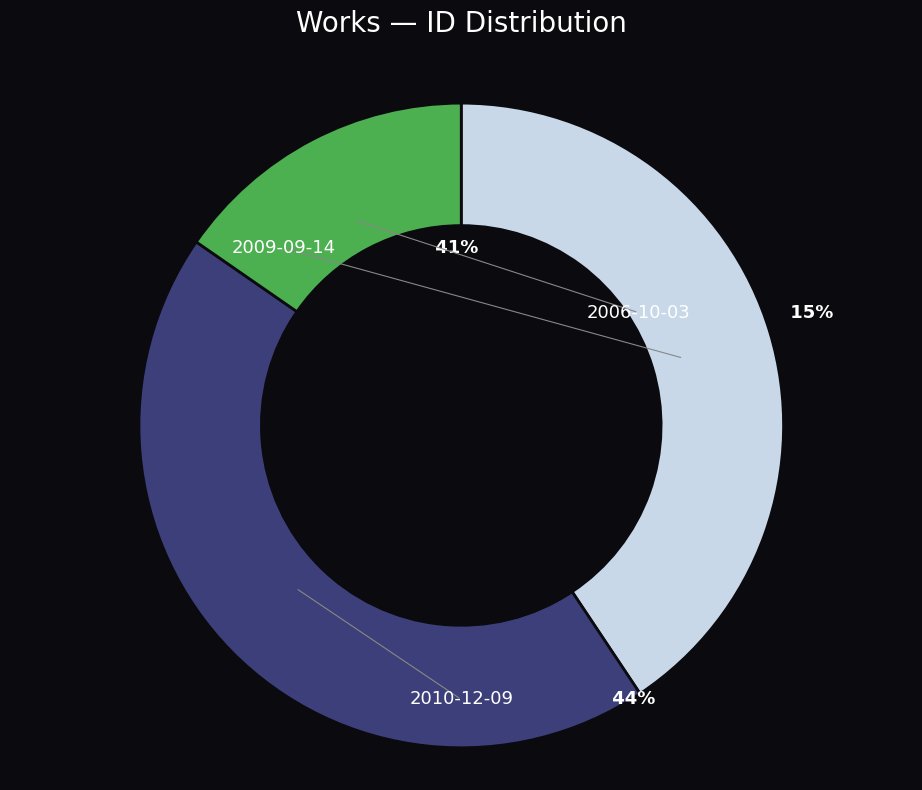

To the nearest percent, what is the combined percentage of 2006-10-03 and 2010-12-09?

59%